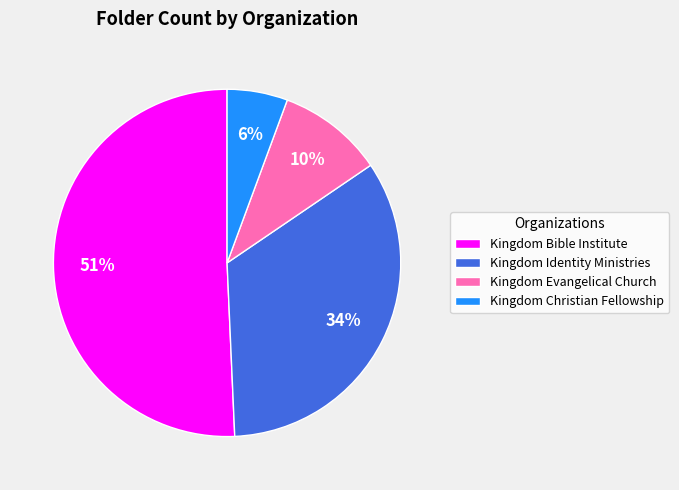

To the nearest percent, what percentage of the pie is Kingdom Identity Ministries?

34%